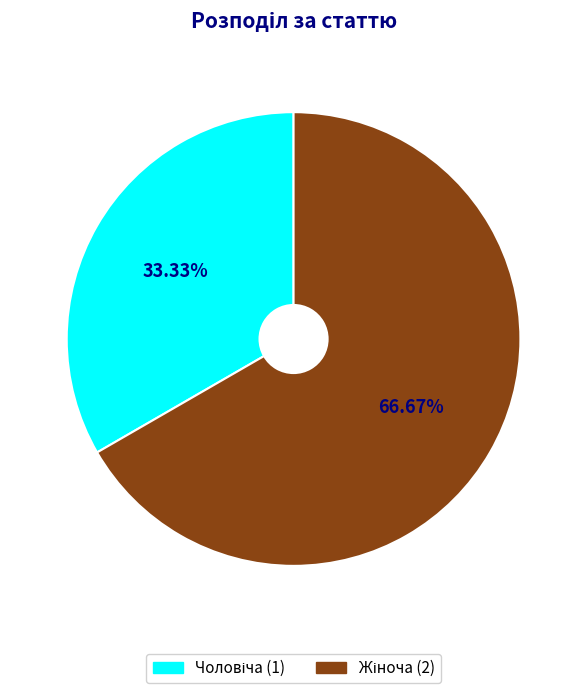

How many segments does this pie chart have?

2